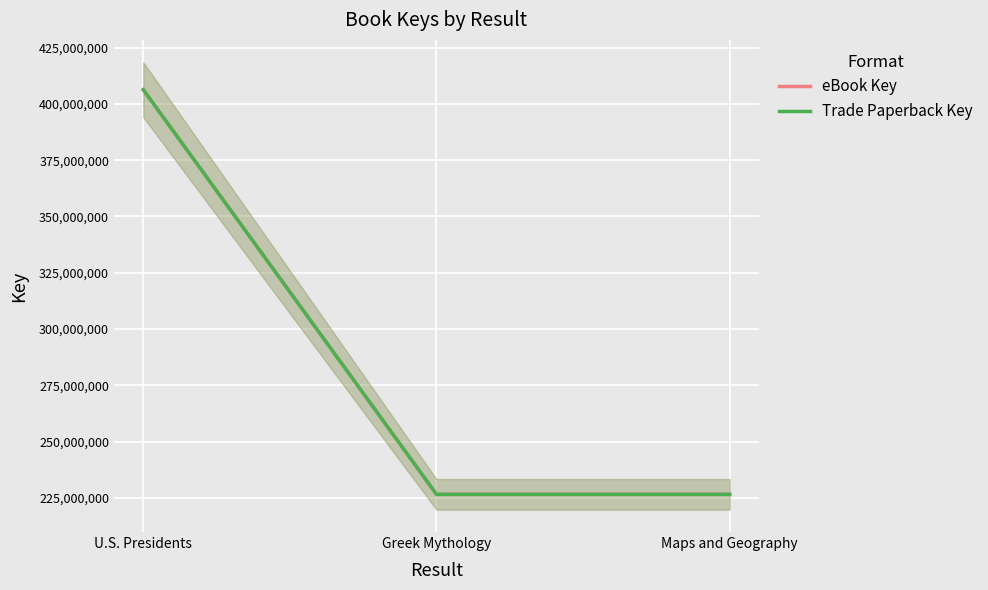

What is the approximate value of eBook Key at U.S. Presidents?

406291734